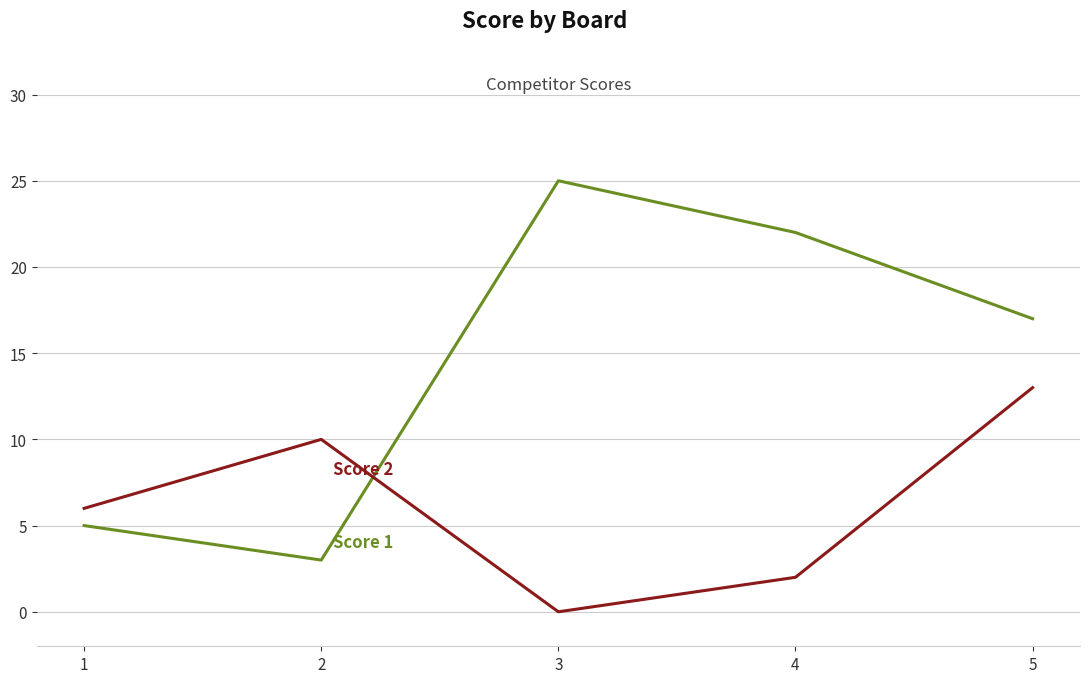

Rank the categories by Score 2 value from highest to lowest.

5, 2, 1, 4, 3